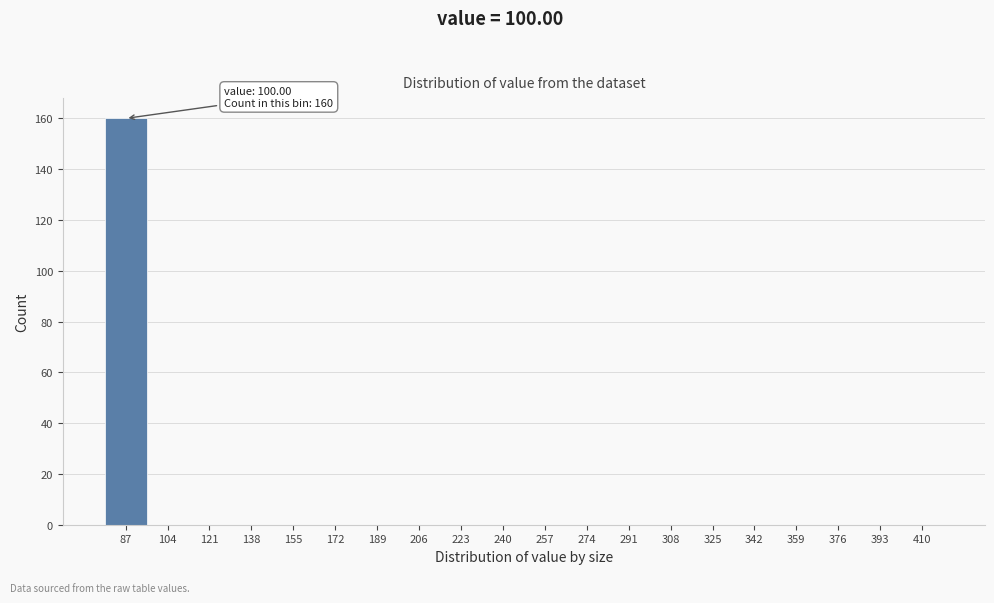

Reading right to left, list all the values displayed in this chart.

410=0	393=0	376=0	359=0	342=0	325=0	308=0	291=0	274=0	257=0	240=0	223=0	206=0	189=0	172=0	155=0	138=0	121=0	104=0	87=160